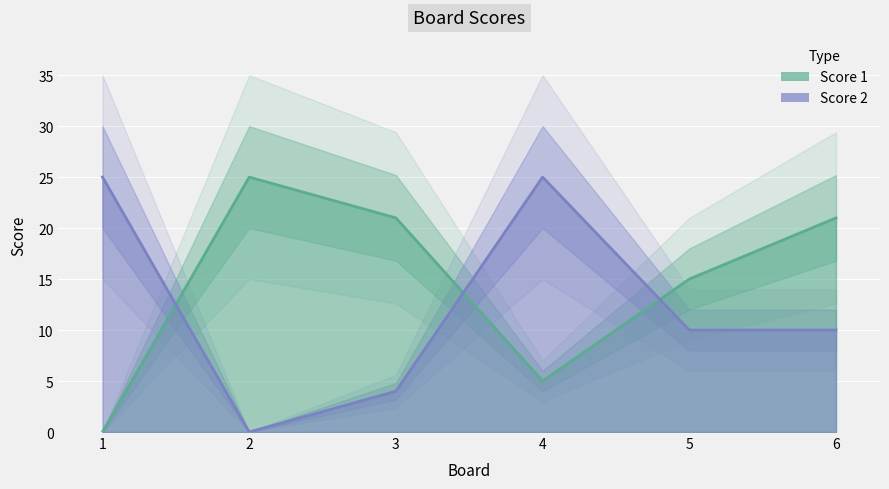

True or false: Score 2 and Score 1 intersect in this chart.

True